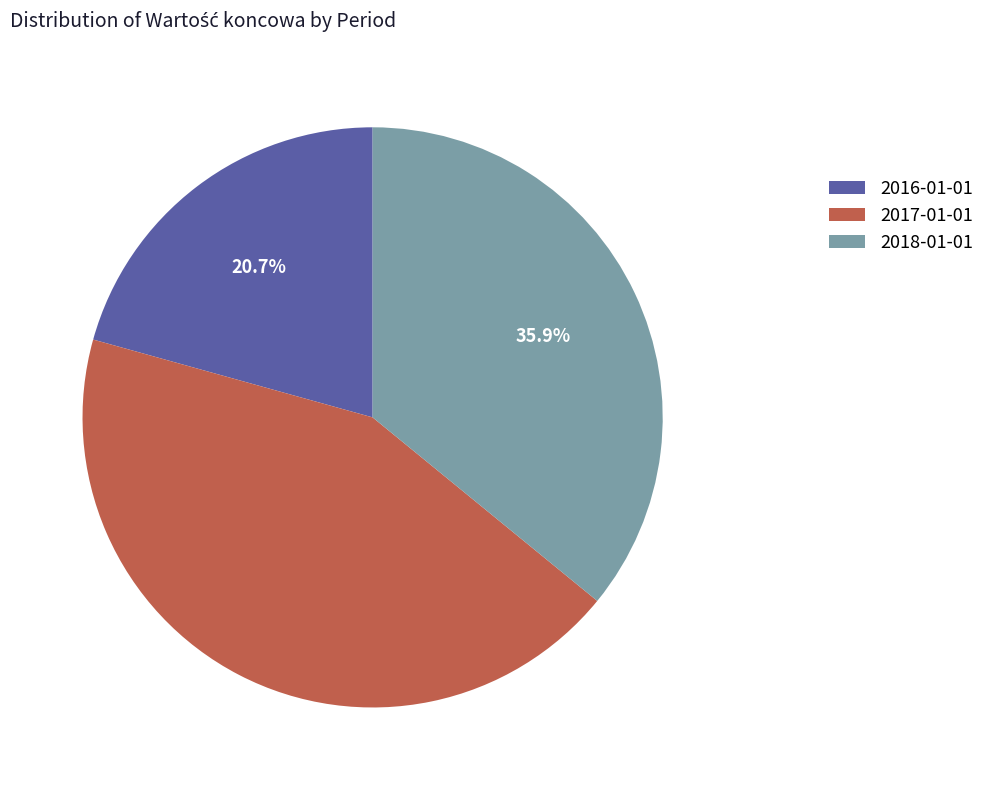

Rank the categories by value from highest to lowest.

2017-01-01, 2018-01-01, 2016-01-01